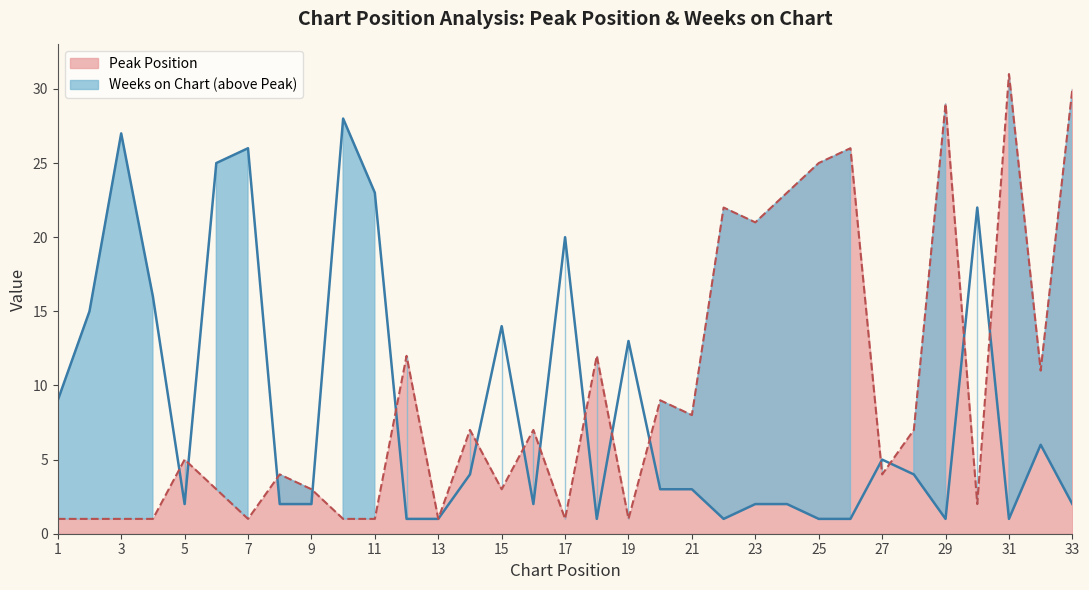

At which label is Weeks on Chart closest to 14?

15